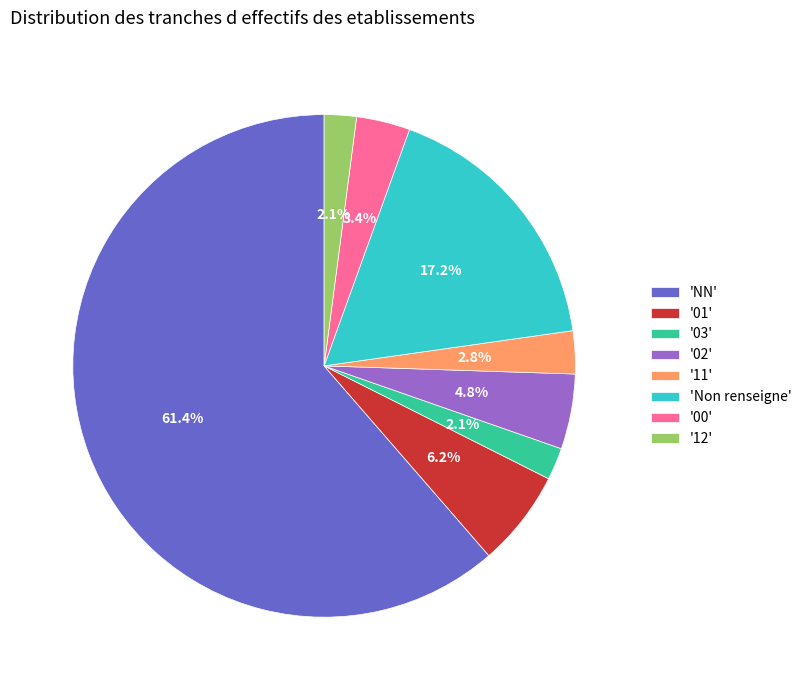

Which has a higher value, '11' or '12'?

'11'